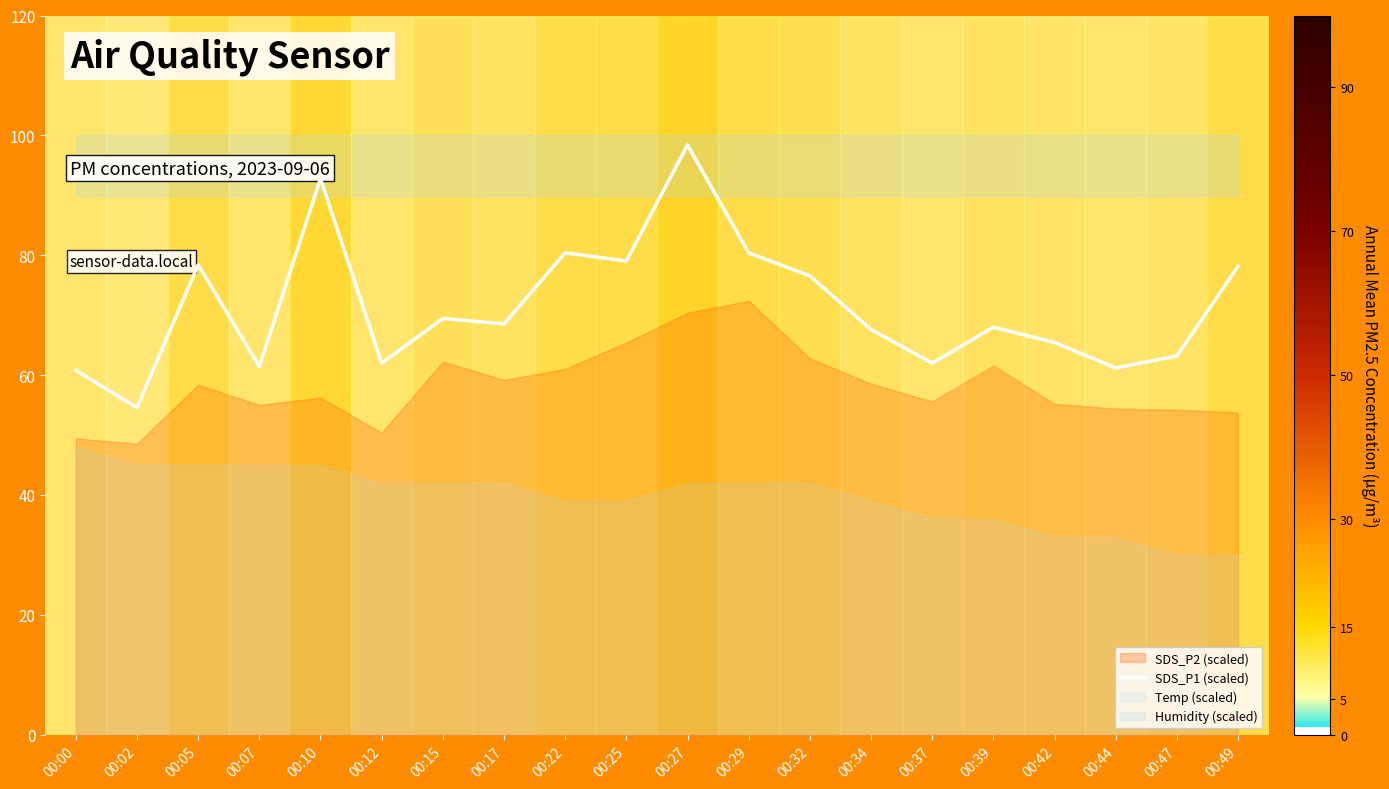

What is the smallest value displayed?

54.6